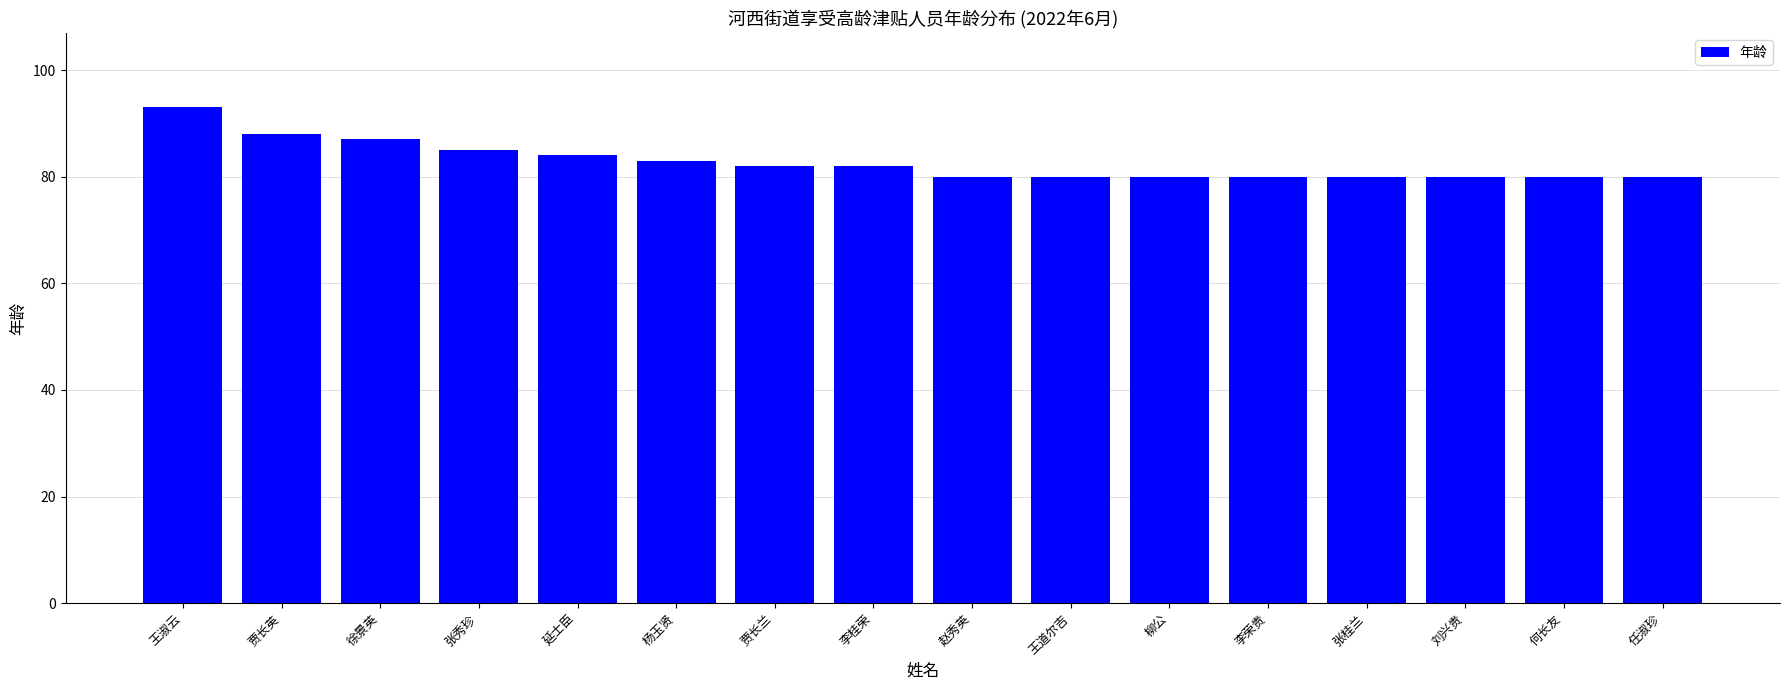

Is it true that the value at 王淑云 is 93?

True